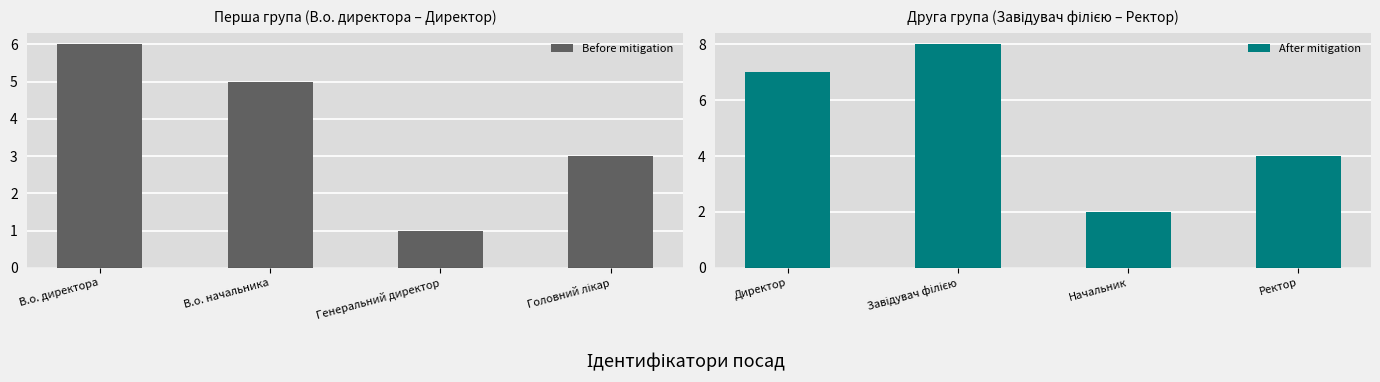

What value does the Before mitigation series have at В.о. директора?

6